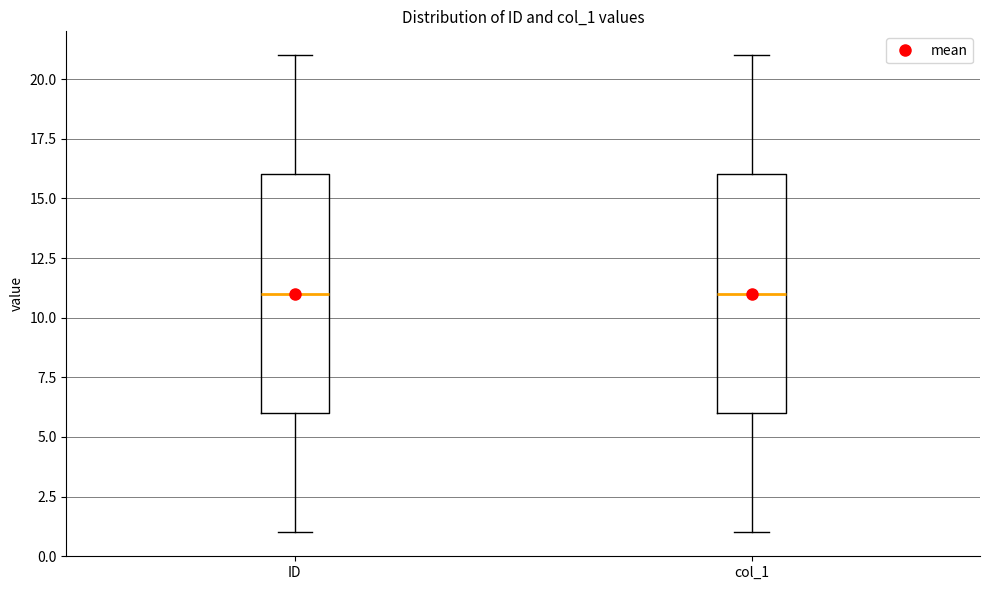

Reading left to right, transcribe this box plot: for each box, give where its median line is, the range the box spans, and where its two whiskers end, as read against the y-axis. The values are not printed on the chart, so give them approximately, as read against the axis.

ID: median 11, box 6 to 16, whiskers 1 to 21
col_1: median 11, box 6 to 16, whiskers 1 to 21